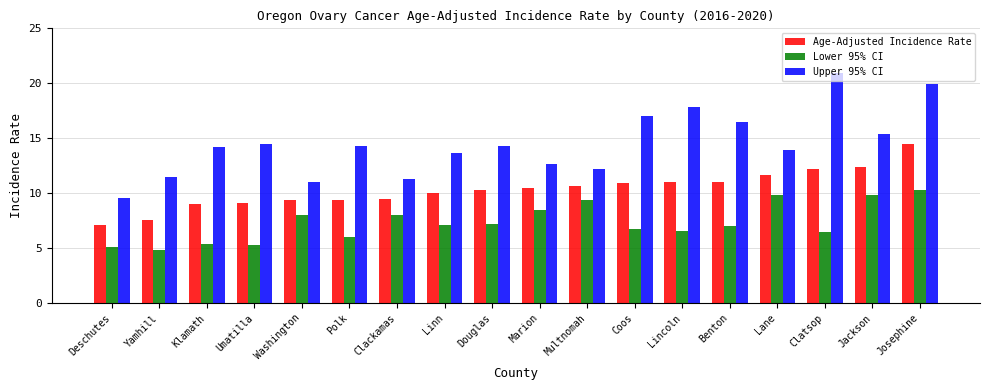

What is the difference between the maximum and minimum values in the Lower 95% CI series?

5.5